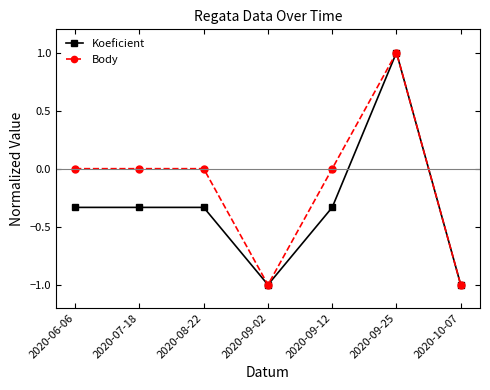

At 2020-08-22, list the series in order from smallest to largest.

Koeficient, Body